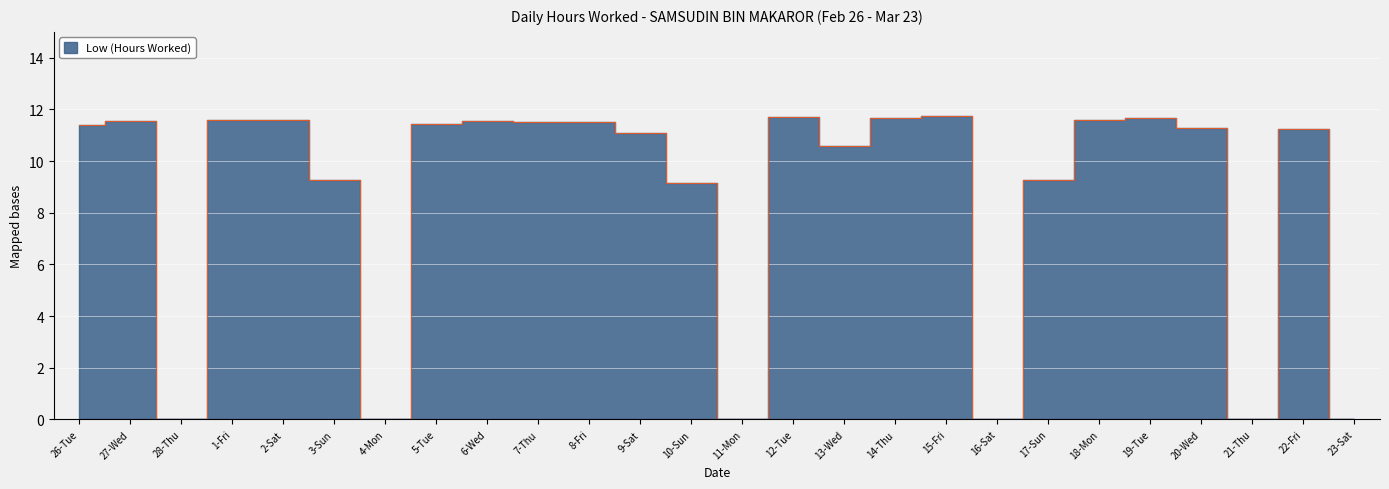

How many points are higher than both their immediate neighbors (excluding endpoints)?

7